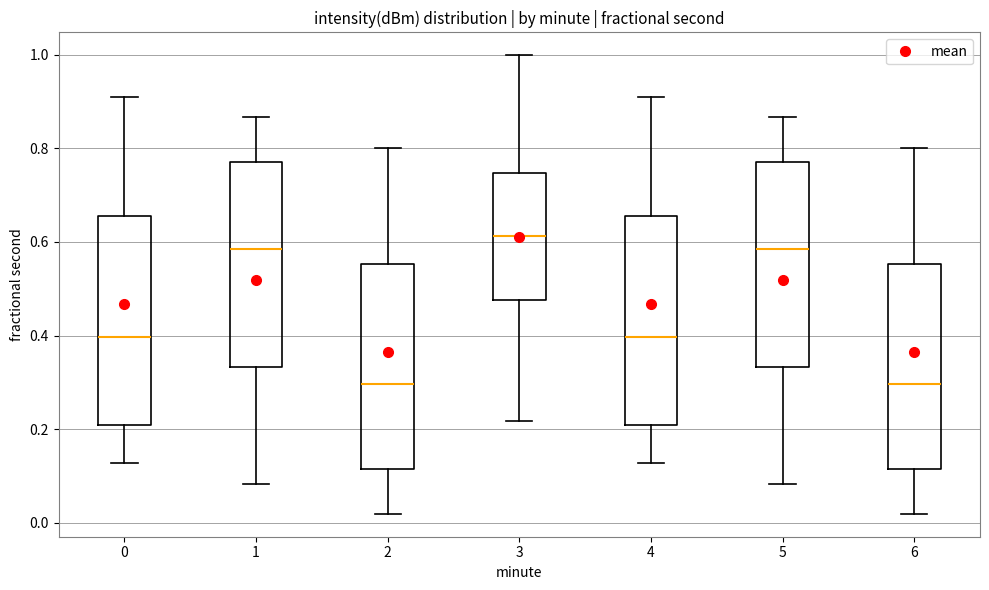

Reading left to right, read every box against the y-axis: the position of its median line, the range the box covers, and the ends of its whiskers. The values are not printed on the chart, so give them approximately, as read against the axis.

0: median 0.40, box 0.20 to 0.66, whiskers 0.12 to 0.90
1: median 0.58, box 0.34 to 0.78, whiskers 0.08 to 0.86
2: median 0.30, box 0.12 to 0.56, whiskers 0.02 to 0.80
3: median 0.62, box 0.48 to 0.74, whiskers 0.22 to 1.00
4: median 0.40, box 0.20 to 0.66, whiskers 0.12 to 0.90
5: median 0.58, box 0.34 to 0.78, whiskers 0.08 to 0.86
6: median 0.30, box 0.12 to 0.56, whiskers 0.02 to 0.80